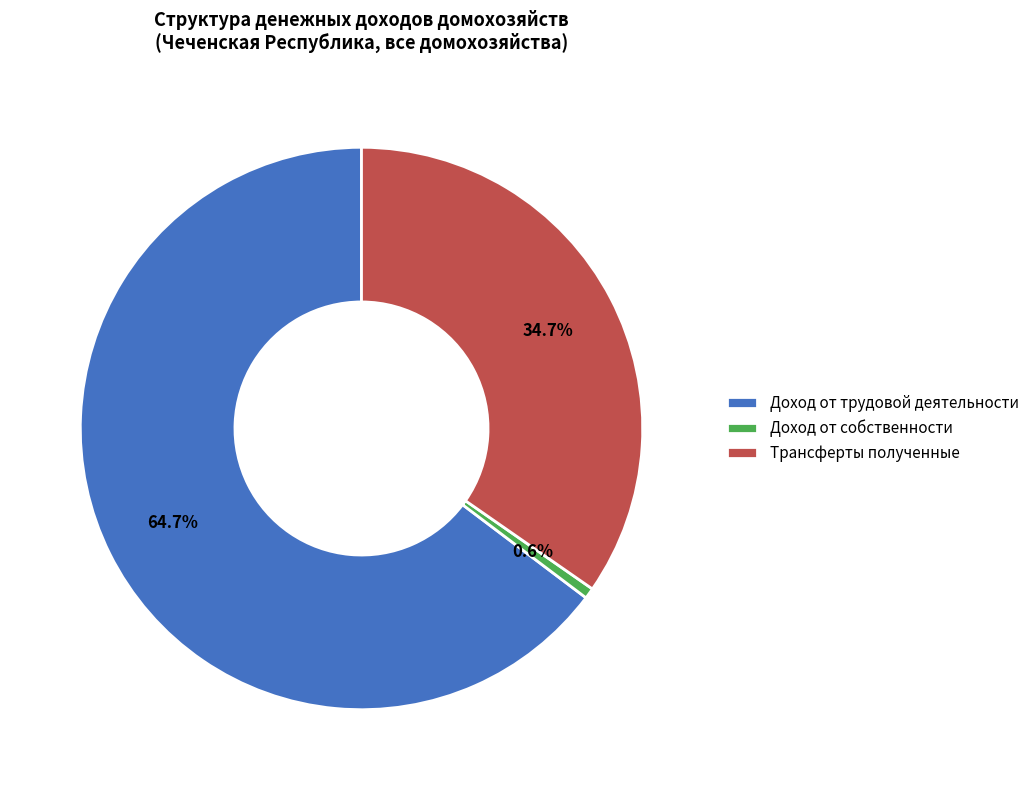

To the nearest percent, what is the difference between the largest and smallest slice percentages?

64%